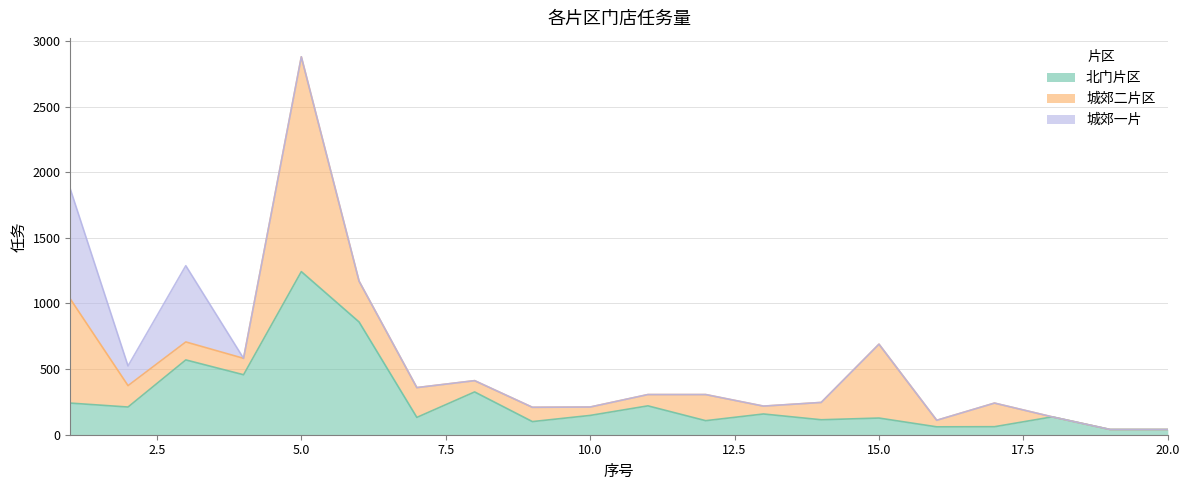

At which label does 北门片区 first exceed 147?

1